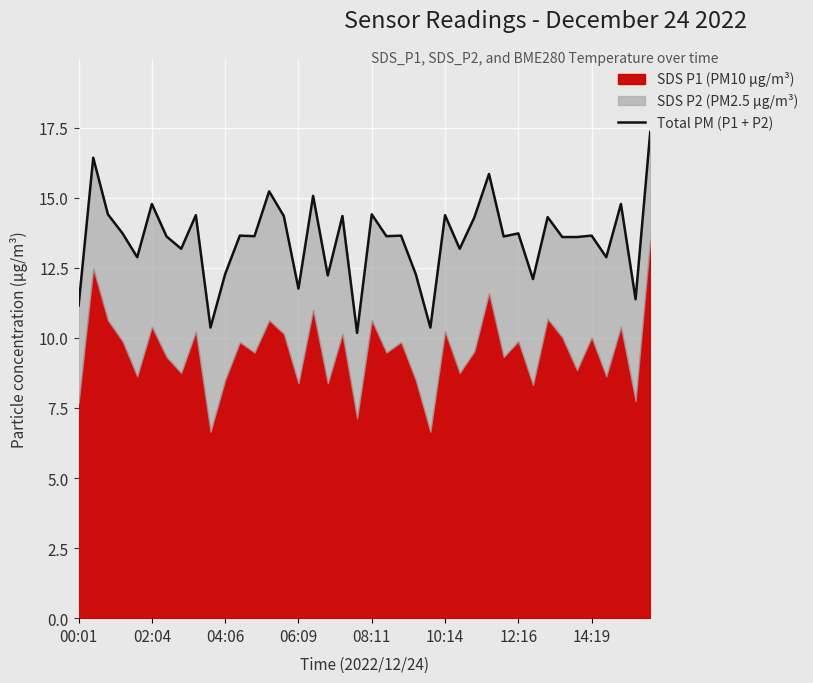

Reading left to right, transcribe all the data shown in this chart.

11.2	16.4	14.4	13.7	12.9	14.8	13.6	13.2	14.4	10.4	12.3	13.6	13.6	15.2	14.4	11.8	15.1	12.2	14.4	10.2	14.4	13.6	13.6	12.3	10.4	14.4	13.2	14.3	15.8	13.6	13.7	12.1	14.3	13.6	13.6	13.6	12.9	14.8	11.4	17.4